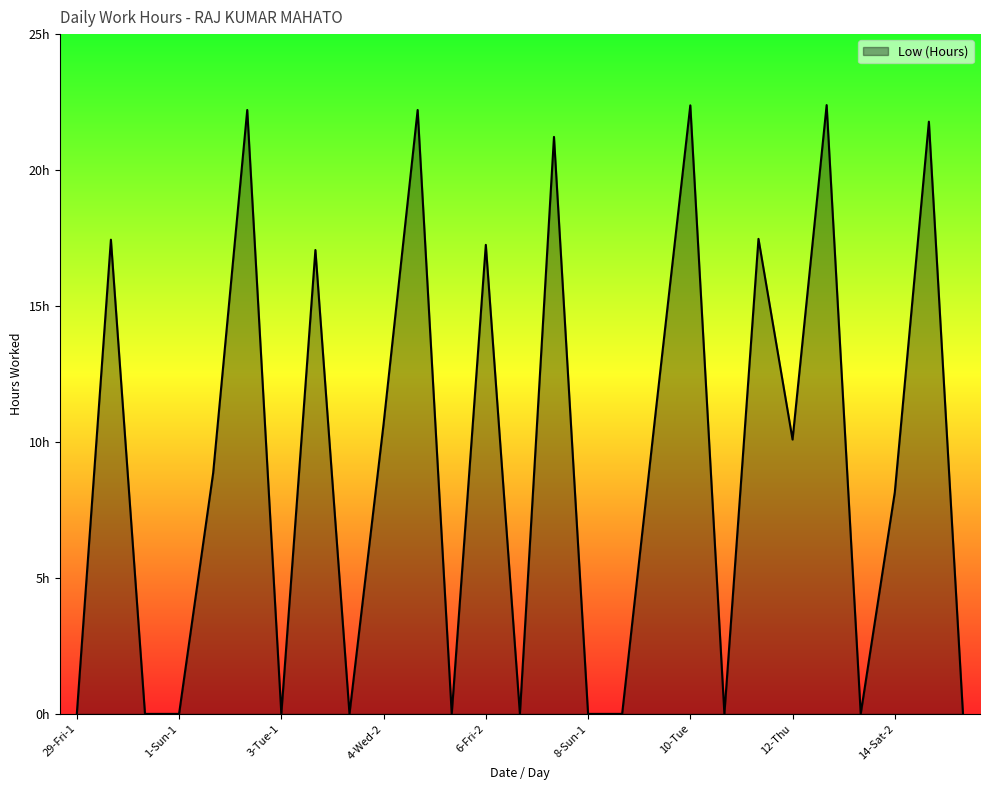

Does the chart have visible grid lines?

No